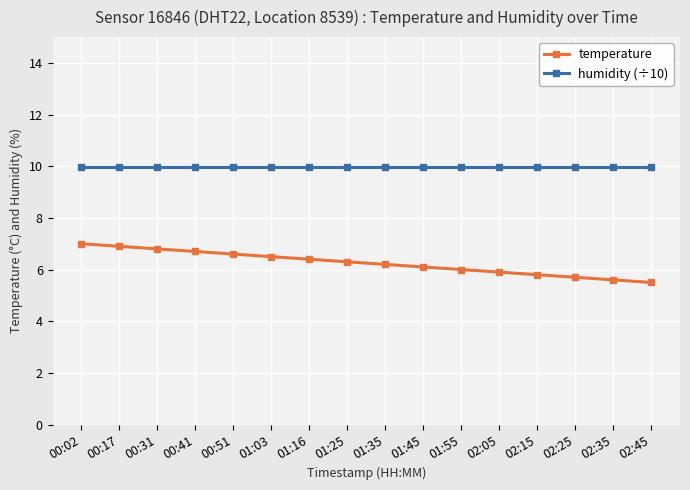

List the series in order of their overall mean, lowest first.

temperature, humidity (÷10)